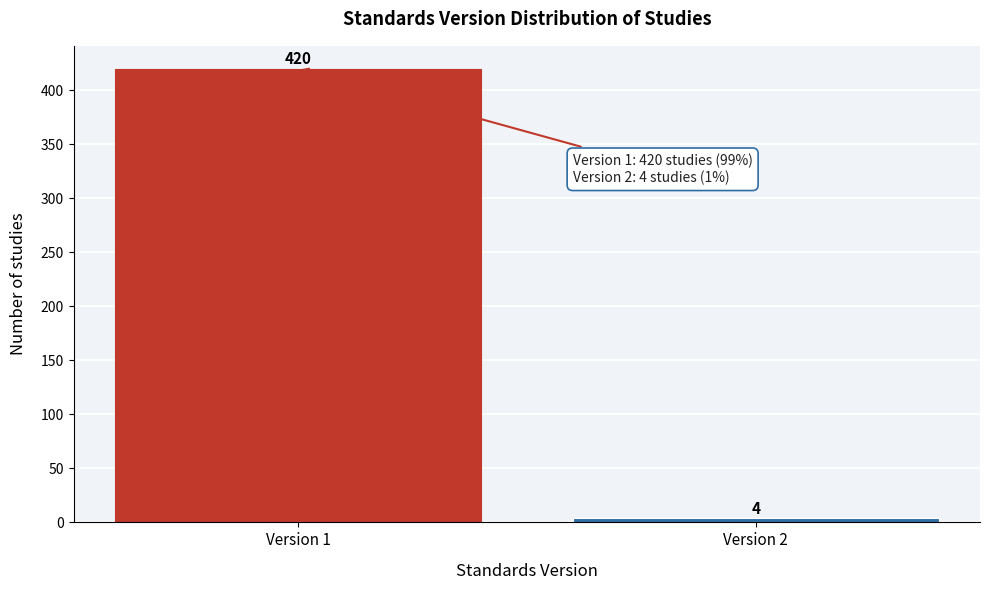

Reading left to right, what are all the values shown in this chart?

420	4